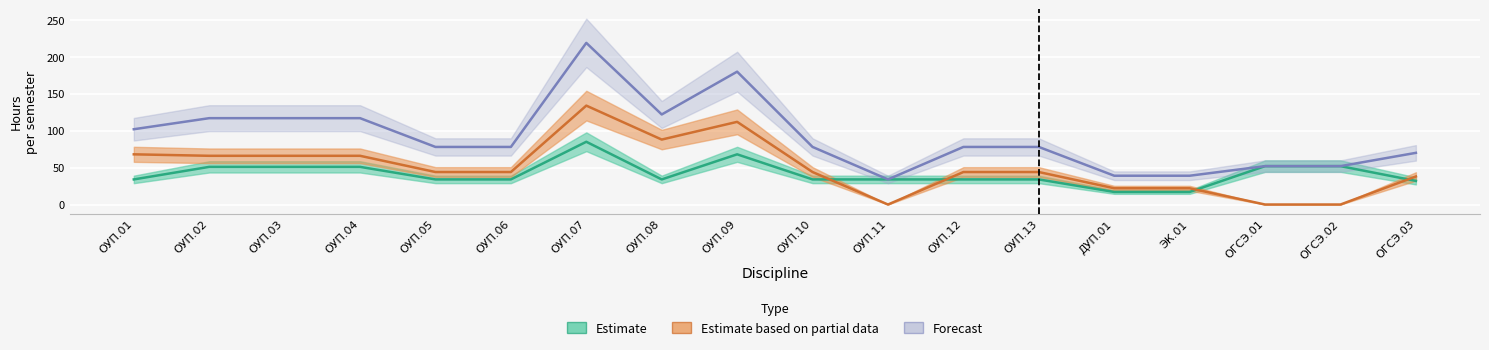

What are all the series names shown in the legend?

Estimate, Estimate based on partial data, Forecast